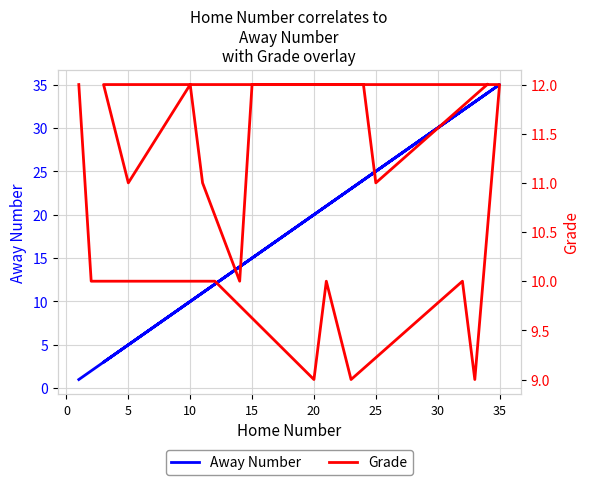

List the series in order of their overall mean, lowest first.

Grade, Away Number